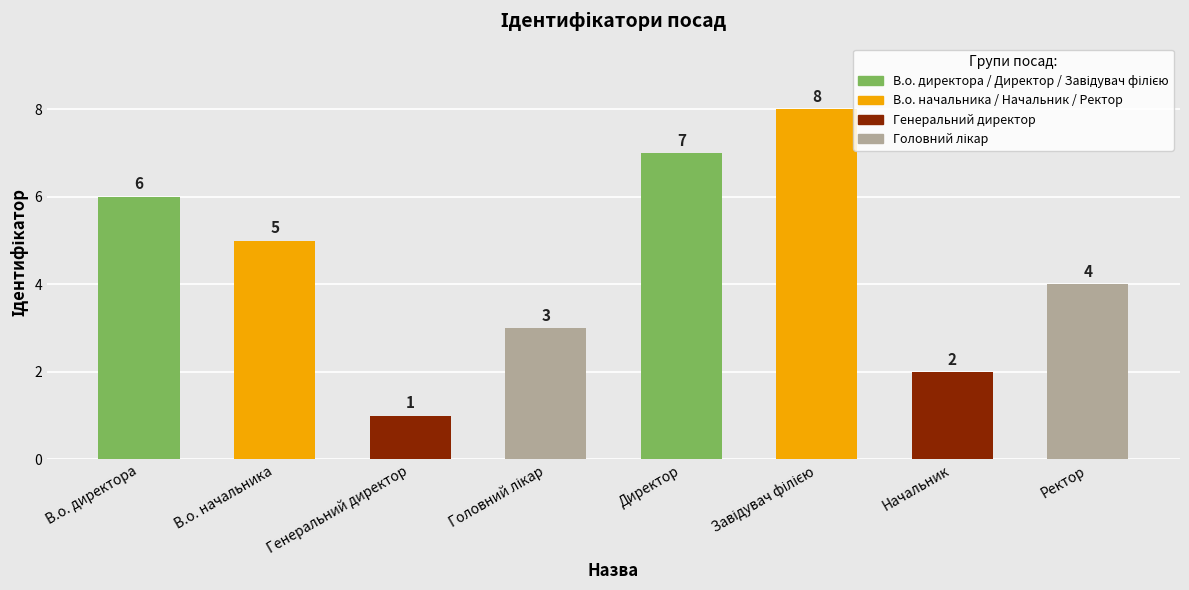

Reading left to right, transcribe all the data shown in this chart.

6	5	1	3	7	8	2	4